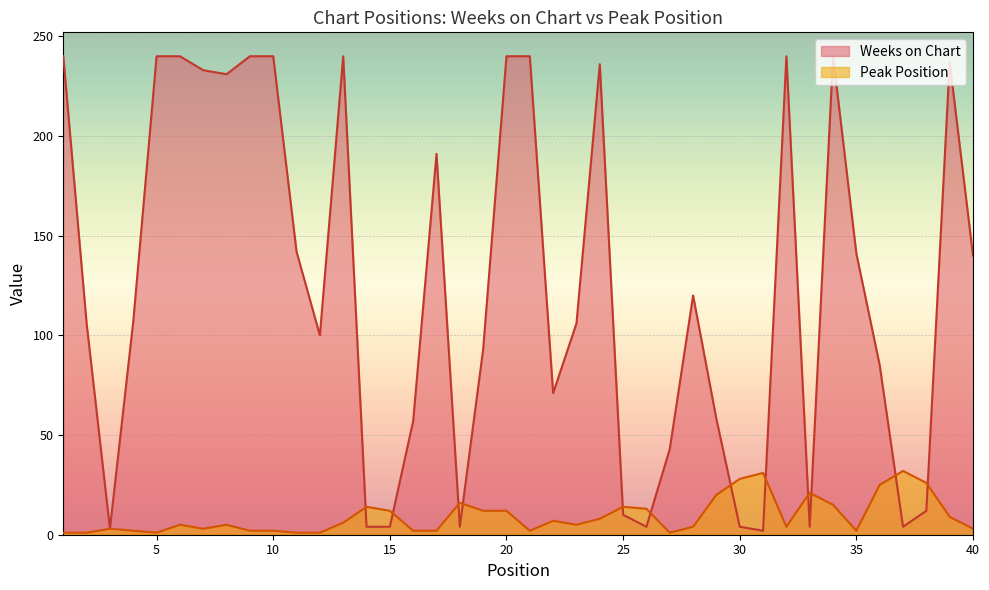

How many lines are shown in the chart?

2